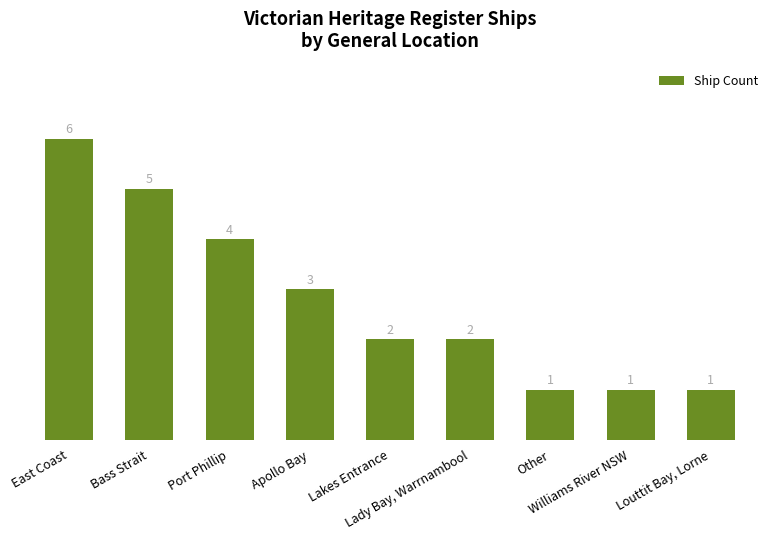

What is the value of the 3rd bar from the left?

4